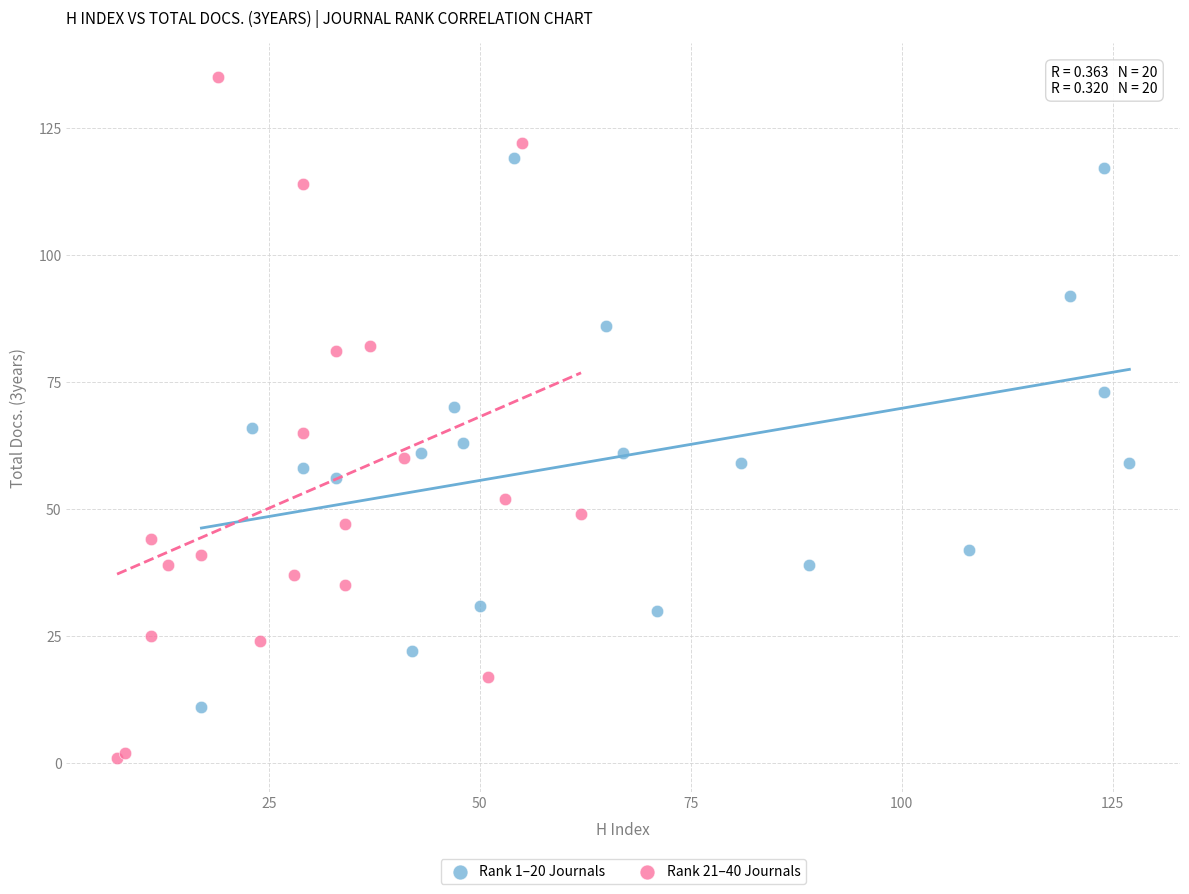

What are all the series names shown in the legend?

Rank 1–20 Journals, Rank 21–40 Journals